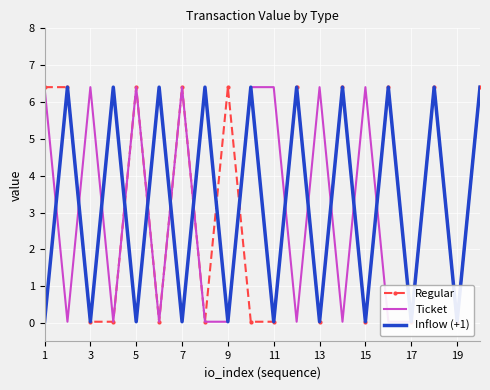

How many data points does each series have?

20